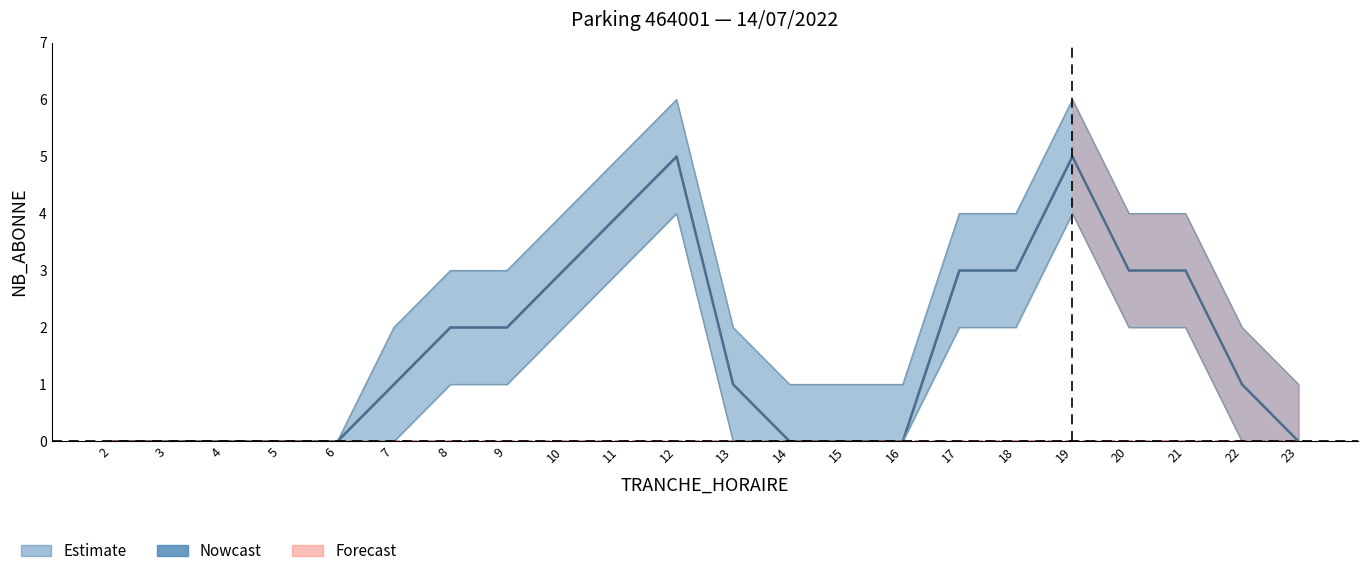

How many lines are shown in the chart?

3